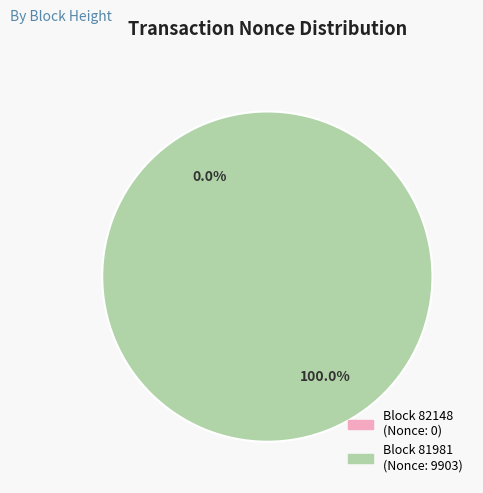

How many slices are in this pie chart?

2